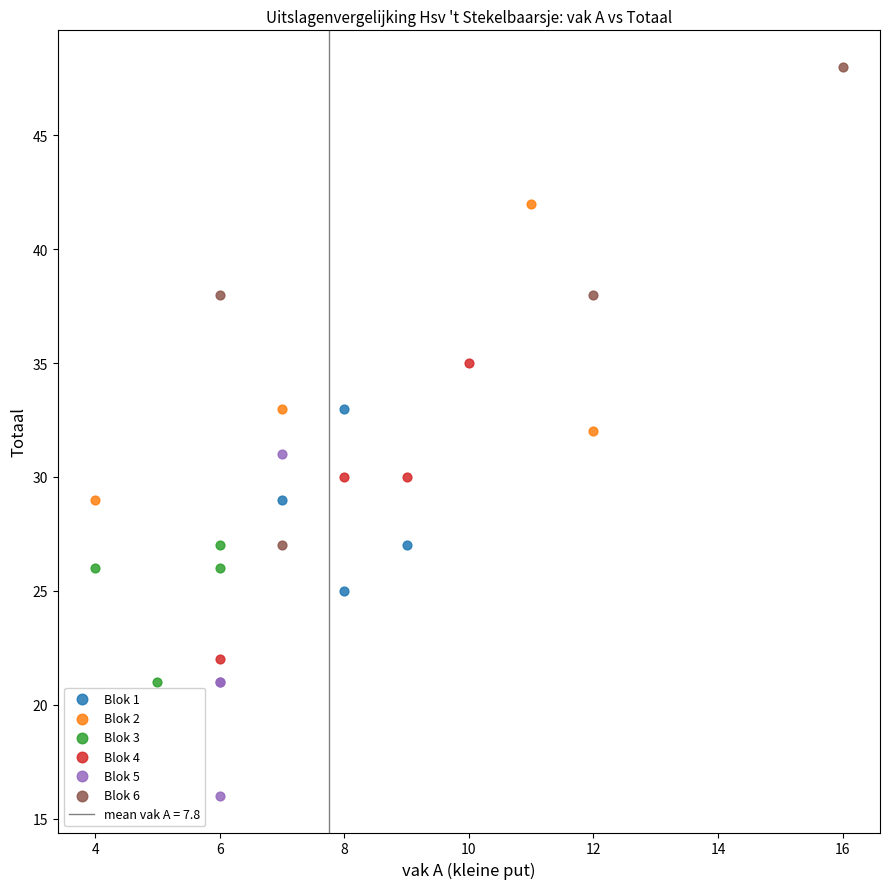

Which series contains the highest Y value?

Blok 6